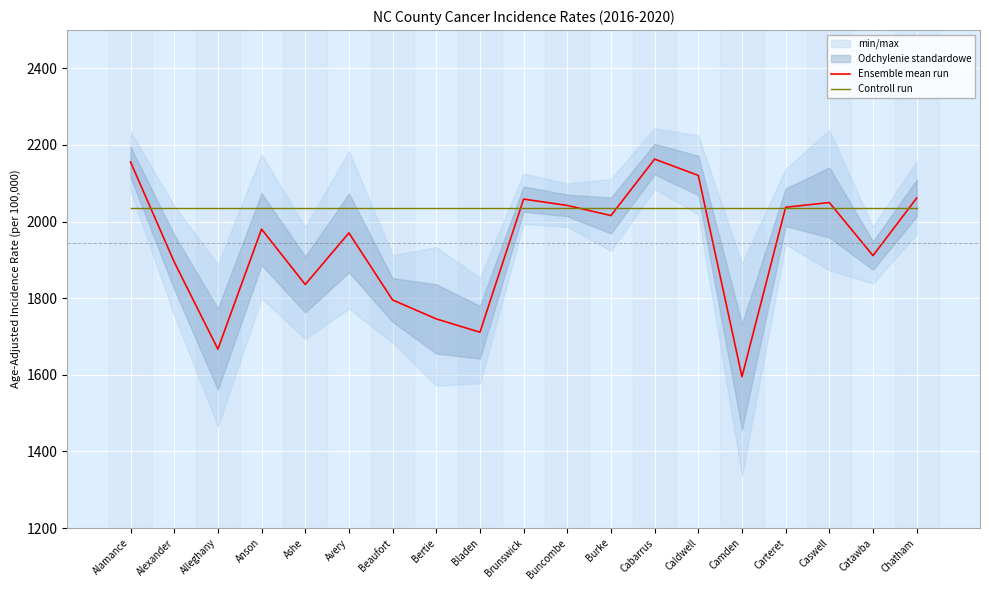

Is the value of Ensemble mean run at Caldwell greater than the value of Controll run at Catawba?

Yes